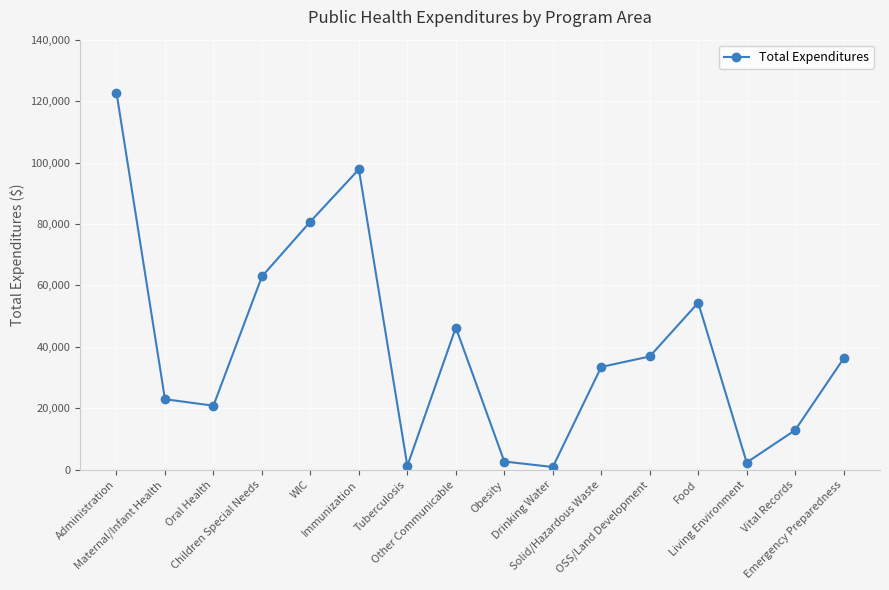

Approximately how many times larger is the value at Other Communicable compared to Maternal/Infant Health?

2.0